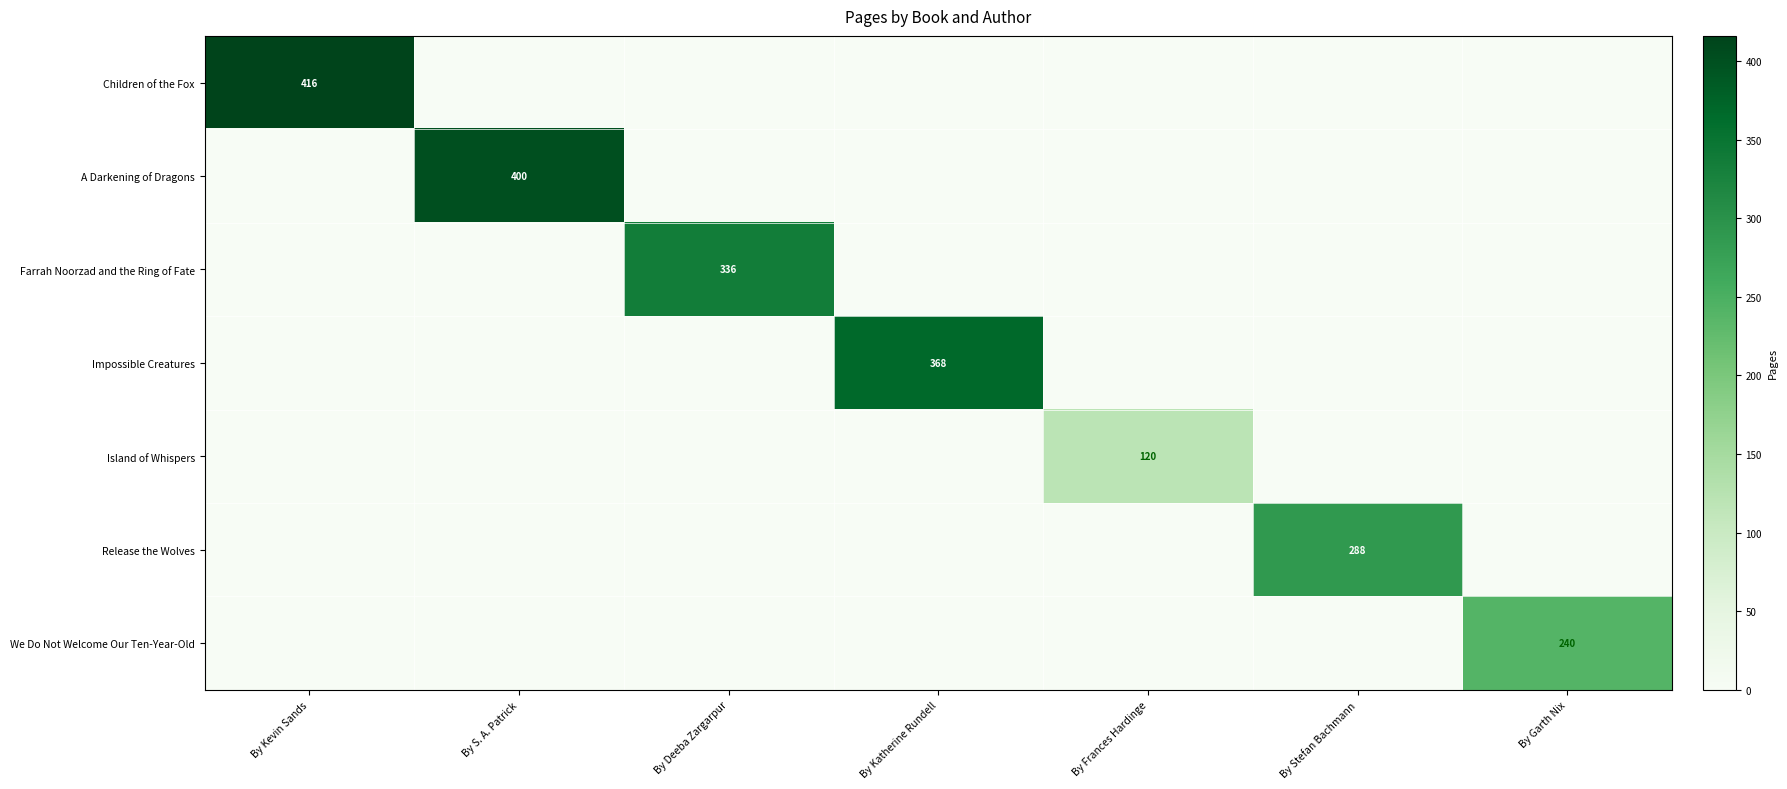

The Children of the Fox series shows 416 at By Kevin Sands. True or false?

True